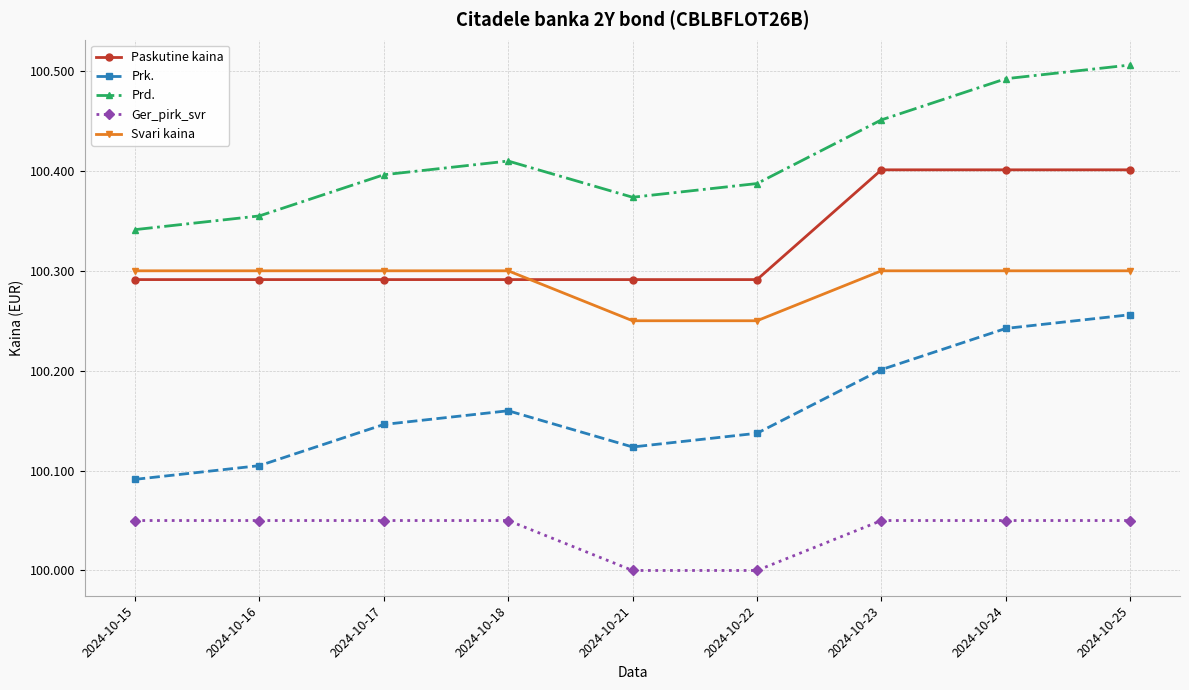

How many lines are shown in the chart?

5